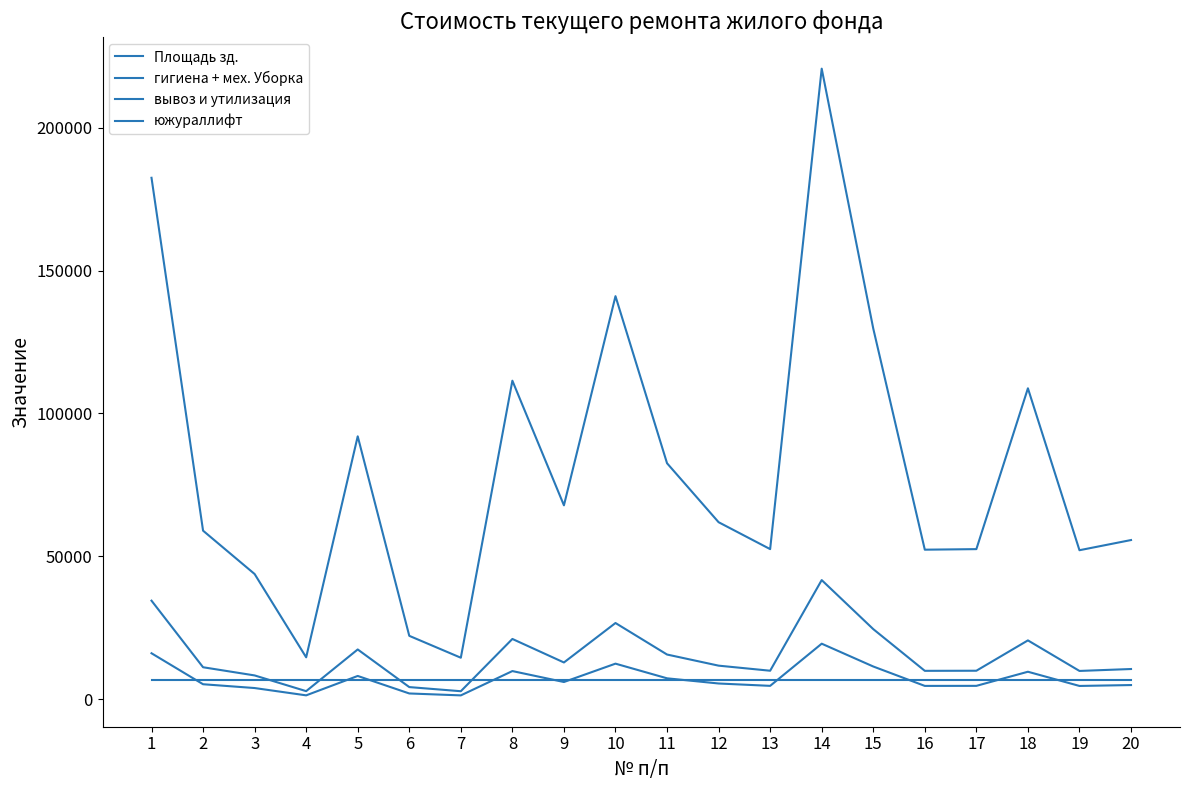

Reading right to left, list all the values displayed in this chart.

Площадь зд.: 4885.8	4573.0	9549.4	4606.5	4589.5	11386.8	19373.5	4607.0	5434.1	7246.1	12381.2	5952.7	9783.0	1268.6	1941.8	8073.2	1281.2	3841.8	5174.0	16019.8
гигиена + мех. Уборка: 10503.3	9830.9	20529.0	9902.9	9866.4	24479.0	41648.5	9904.0	11682.0	15577.4	26616.7	12796.9	21031.2	2727.2	4174.4	17355.5	2754.3	8259.0	11122.9	34438.8
вывоз и утилизация: 55670.6	52106.5	108809.4	52488.2	52294.5	129745.5	220748.9	52493.9	61918.2	82564.8	141076.0	67827.3	111471.2	14454.9	22125.6	91989.1	14598.5	43774.9	58954.5	182535.6
южураллифт: 6807.1	6807.1	6807.1	6807.1	6807.1	6807.1	6807.1	6807.1	6807.1	6807.1	6807.1	6807.1	6807.1	6807.1	6807.1	6807.1	6807.1	6807.1	6807.1	6807.1